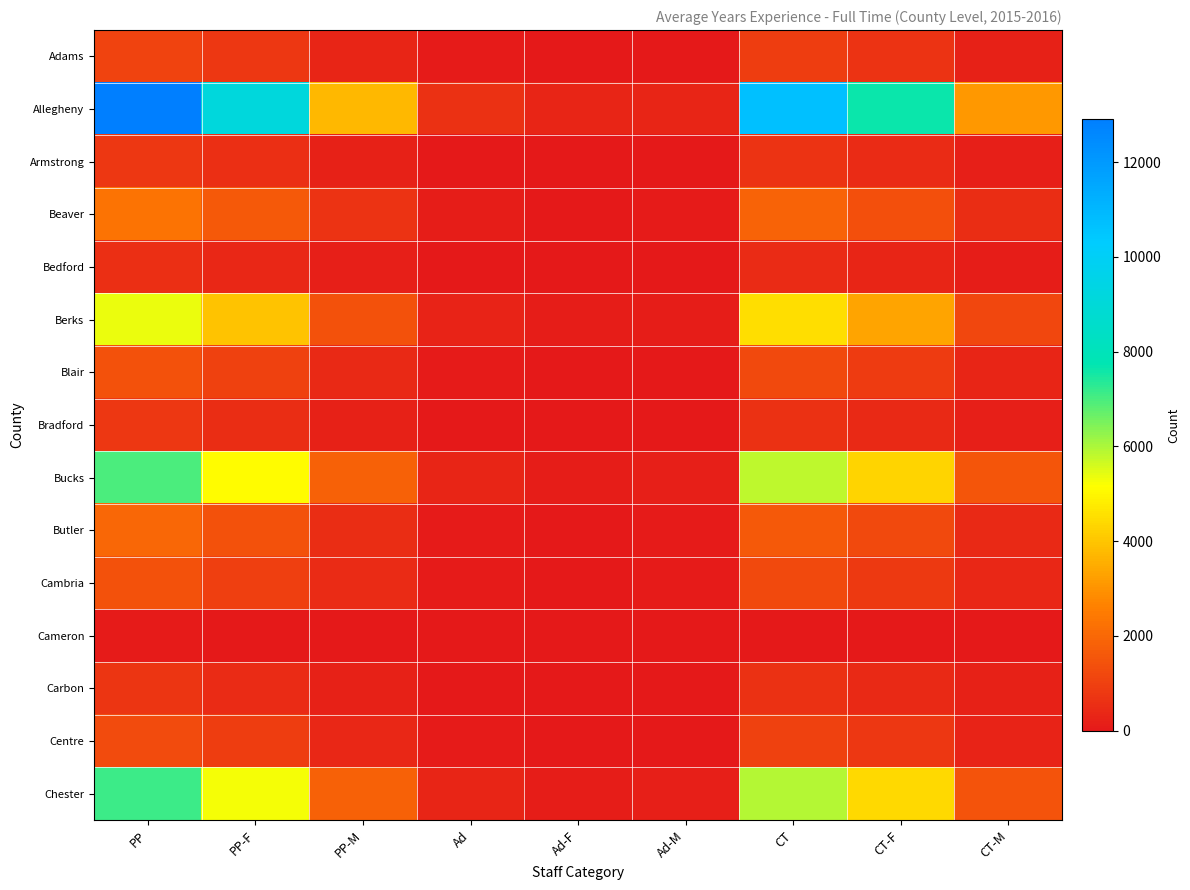

Rank the series by their maximum value, from highest to lowest.

Allegheny, Chester, Bucks, Berks, Beaver, Butler, Blair, Cambria, Centre, Adams, Armstrong, Bradford, Carbon, Bedford, Cameron